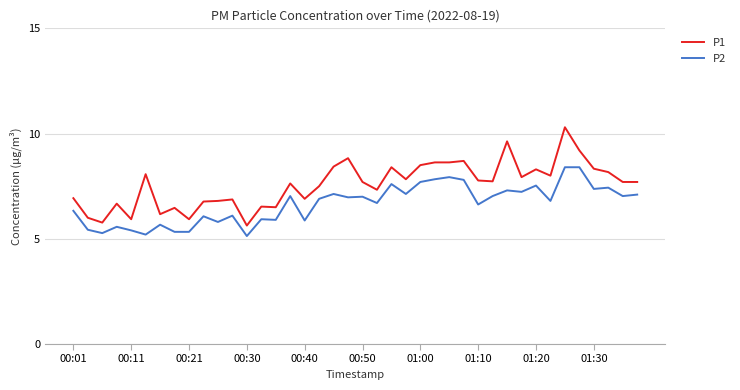

True or false: P2 and P1 intersect in this chart.

False